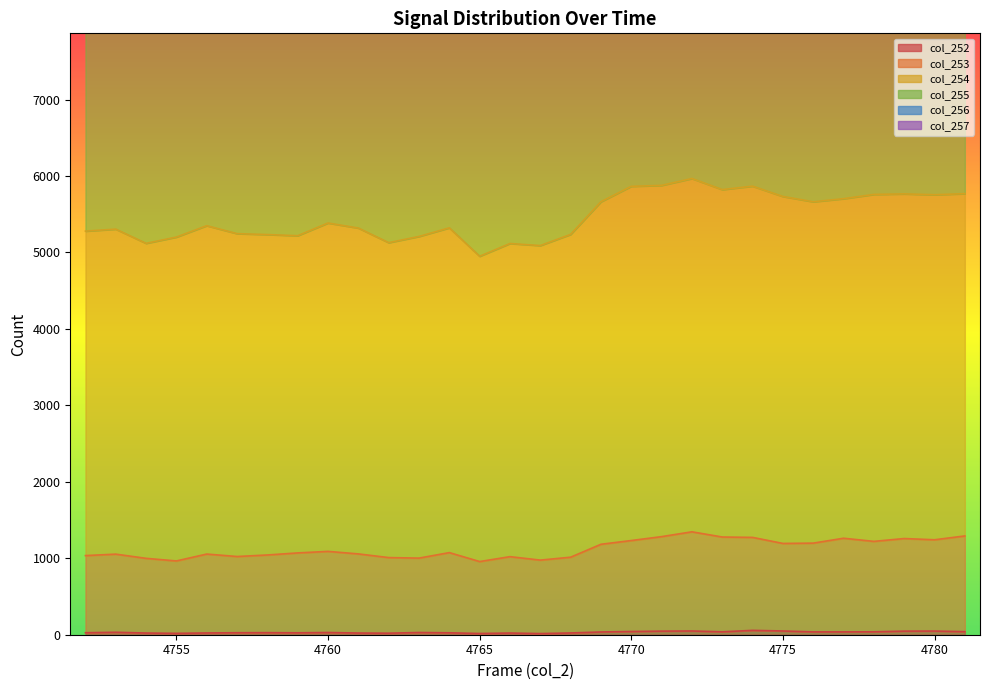

List the series in order of their peak value, highest first.

col_257 line, col_256 line, col_255 line, col_254 line, col_253 line, col_252 line